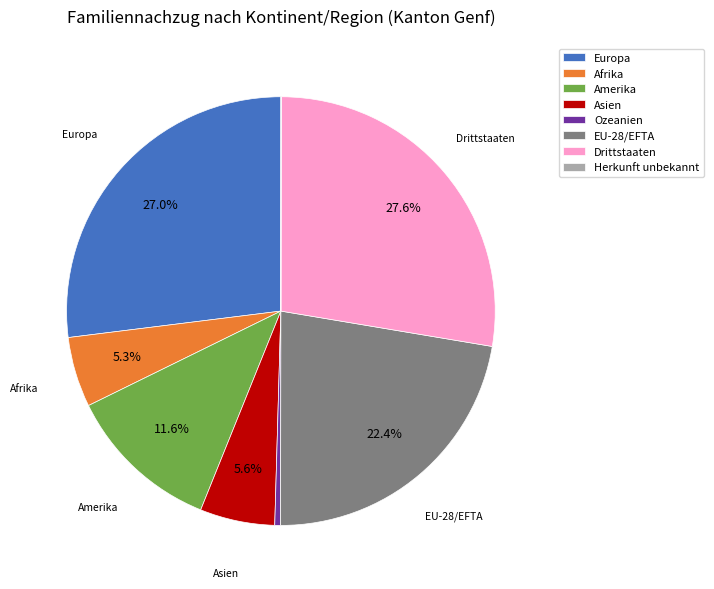

Combined, what portion of the pie is Amerika and Europa?

38.6%